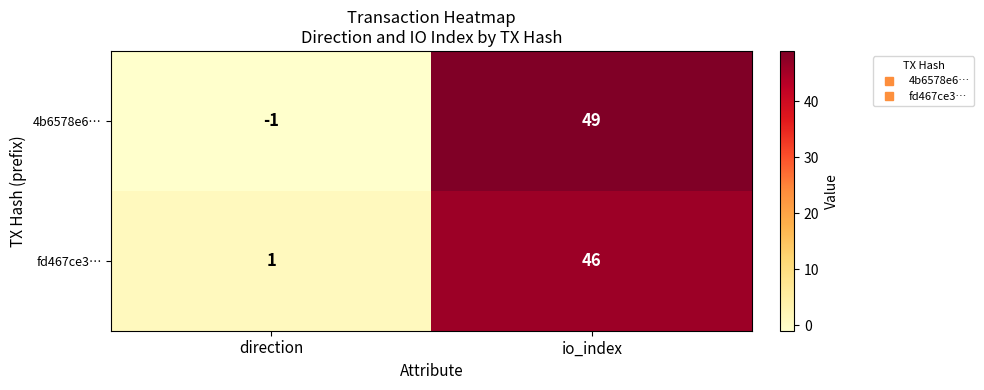

Read the 4b6578e6… value at io_index.

49